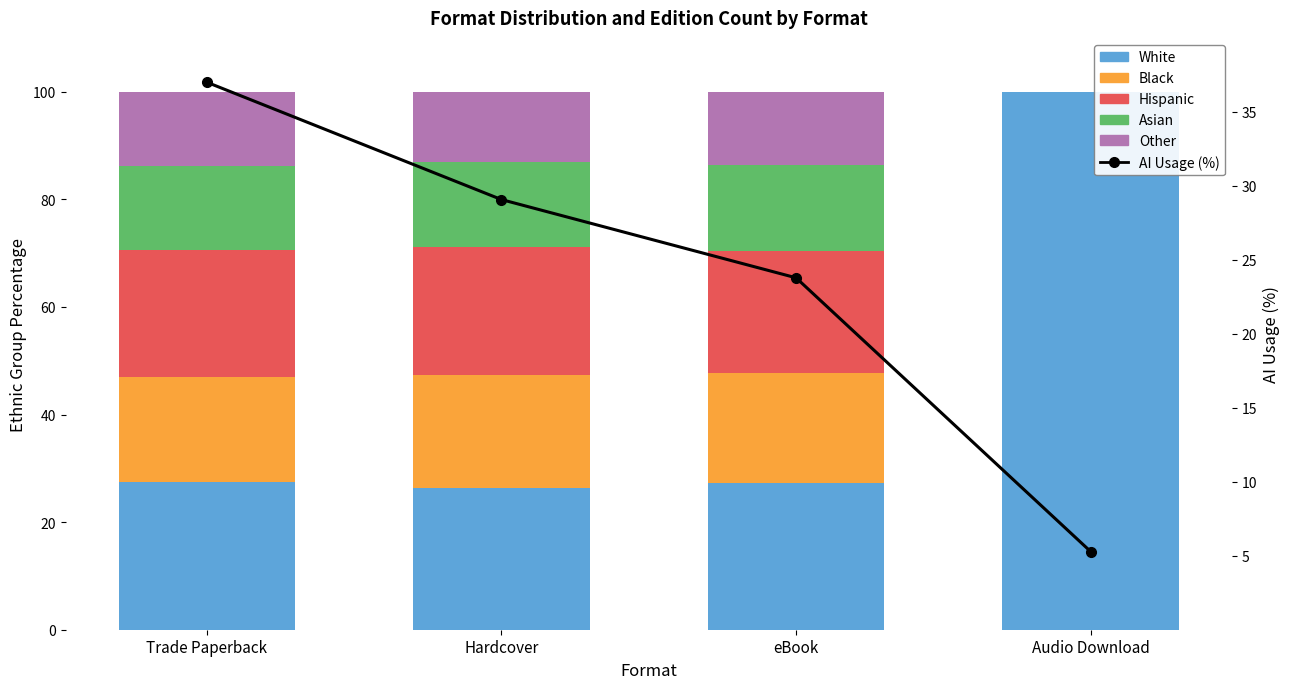

The AI Usage (%) series shows 5.3 at Audio Download. True or false?

True